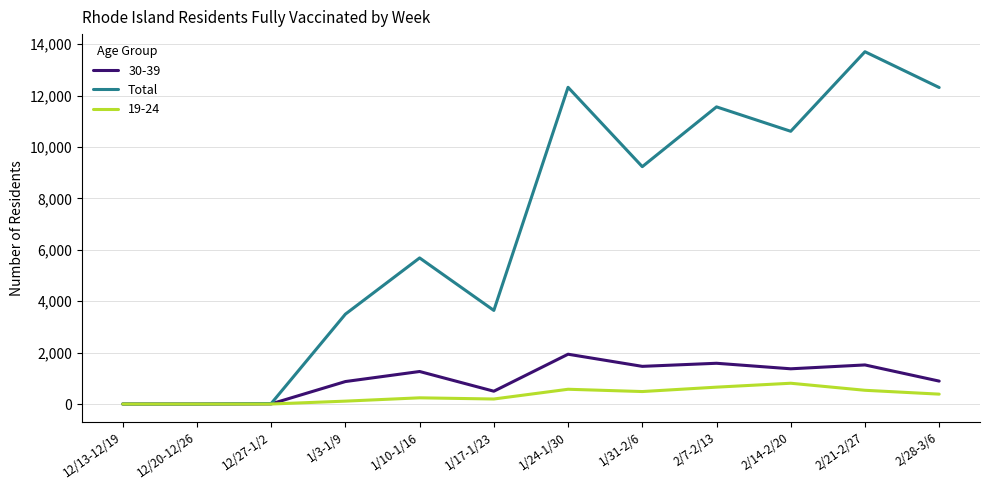

At which category does the chart reach its peak across all series?

2/21-2/27